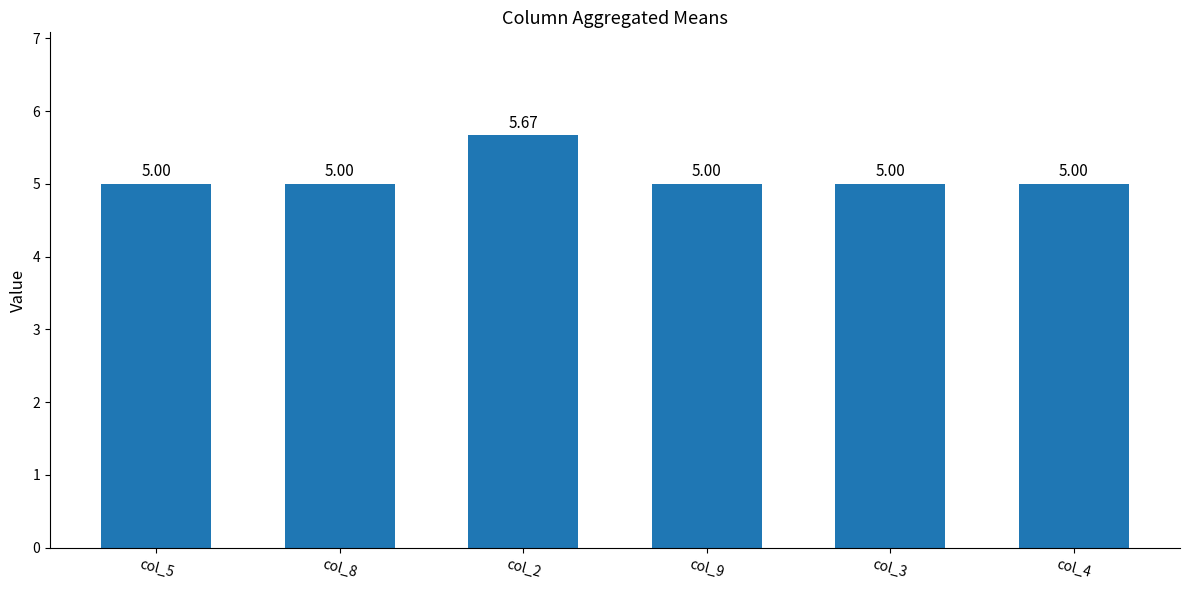

What is the sum of all values?

30.7